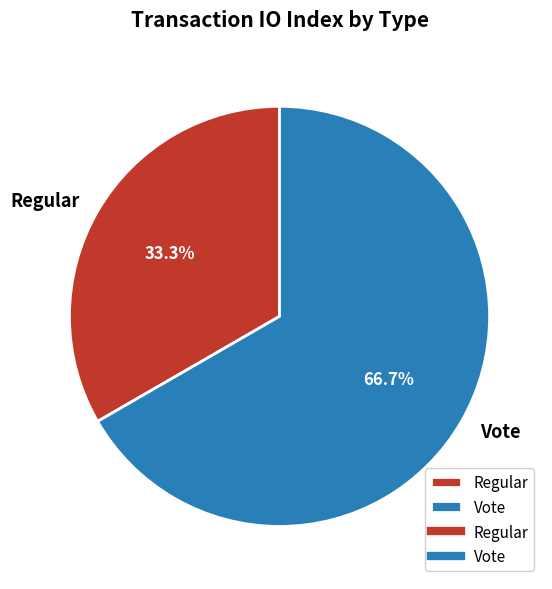

To the nearest percent, what is the difference between the Vote and Regular slice percentages?

33%